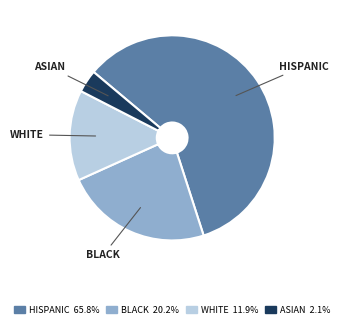

How many segments does this pie chart have?

4